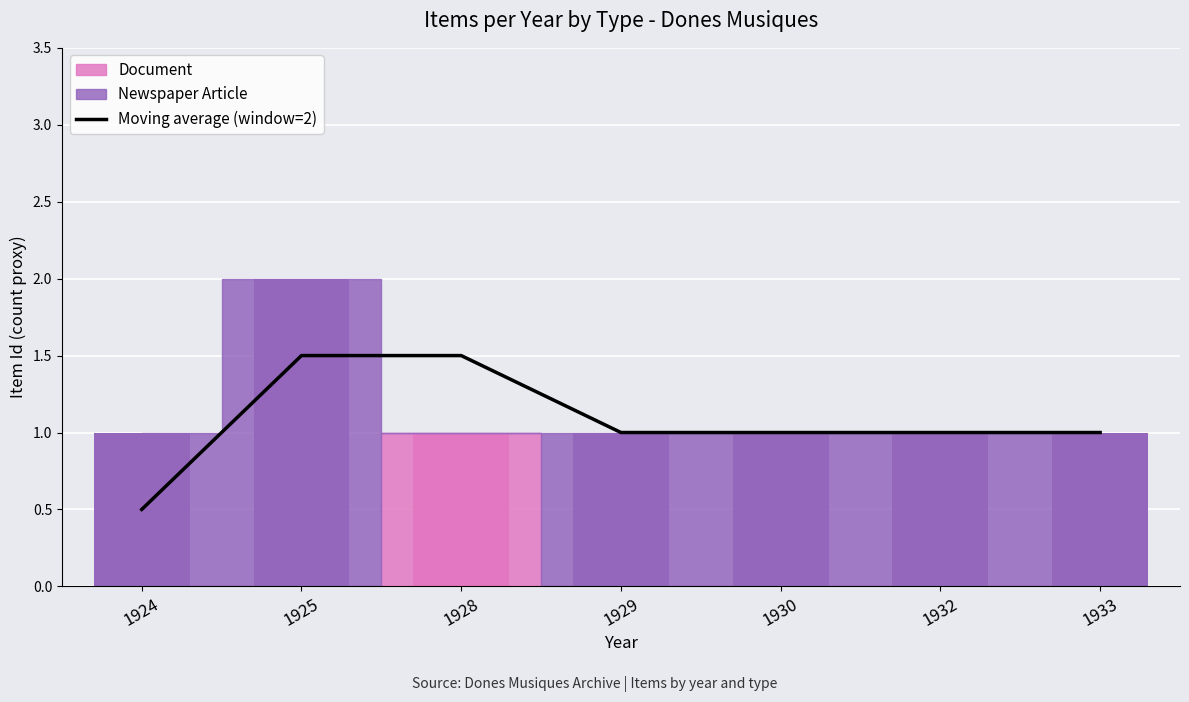

Read the value at 1929.

1.0